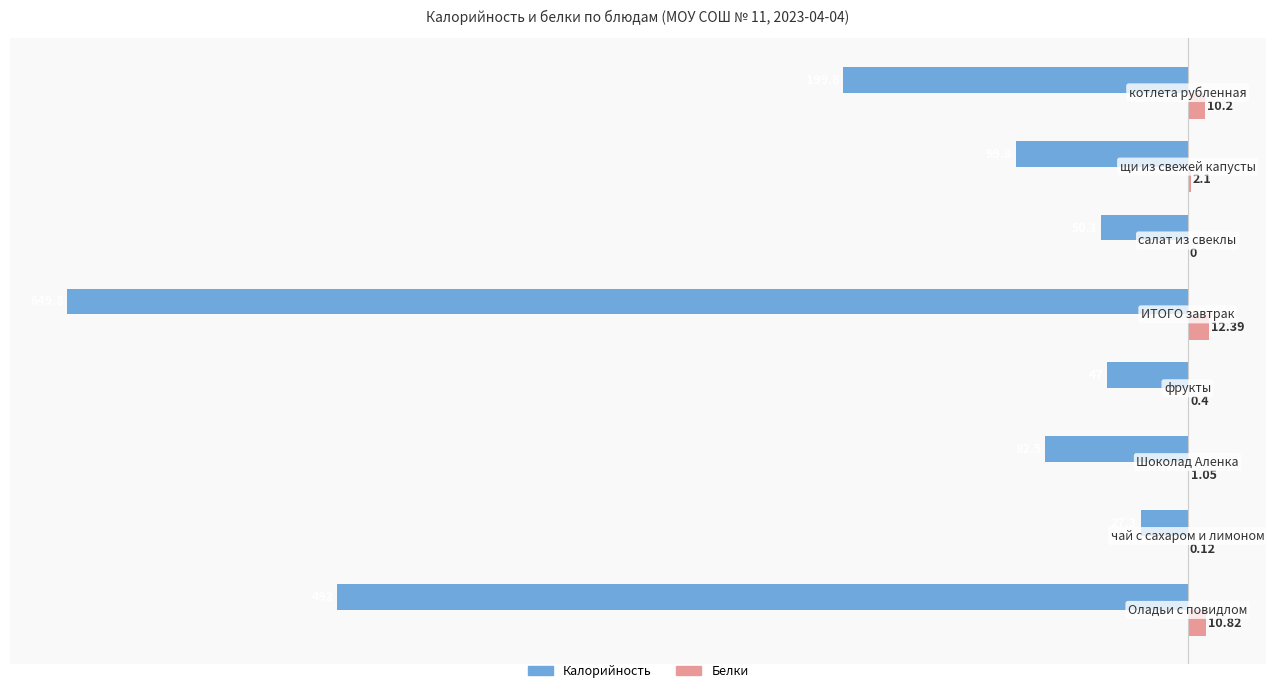

What is the sum of all Белки values?

37.1